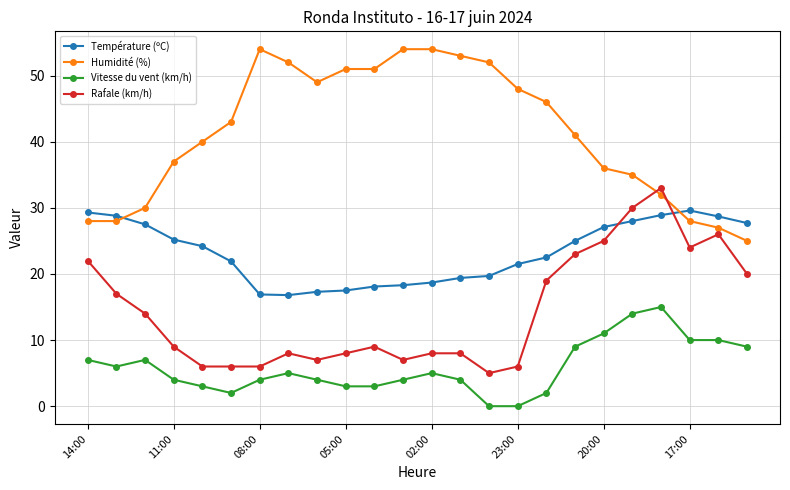

List the series in order of their peak value, lowest first.

Vitesse du vent (km/h), Température (ºC), Rafale (km/h), Humidité (%)